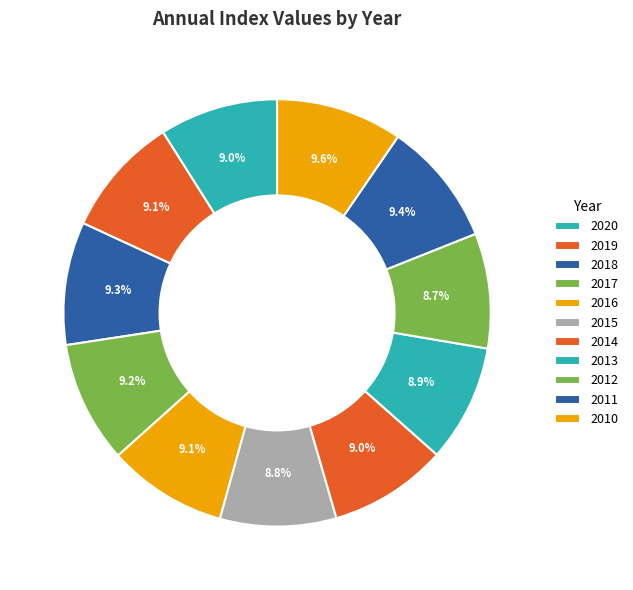

How many segments does this pie chart have?

11